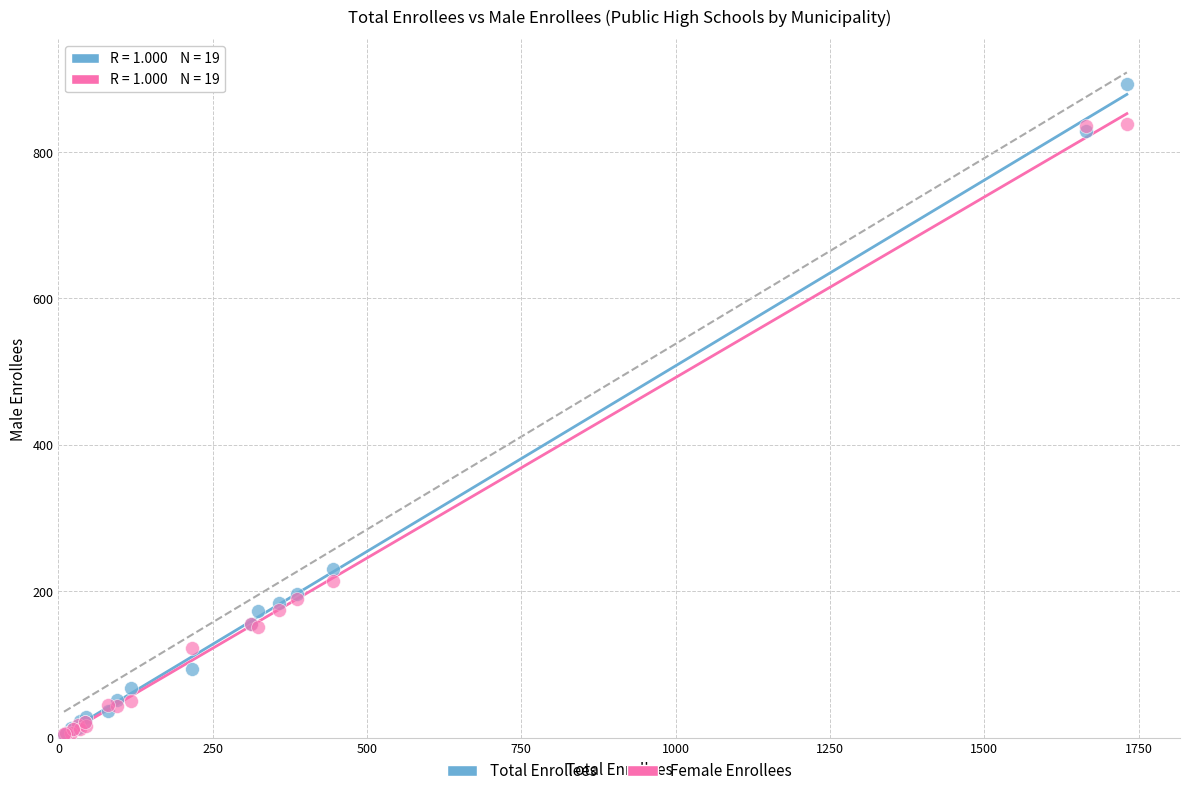

Which series has the largest Y range (max minus min)?

Total Enrollees